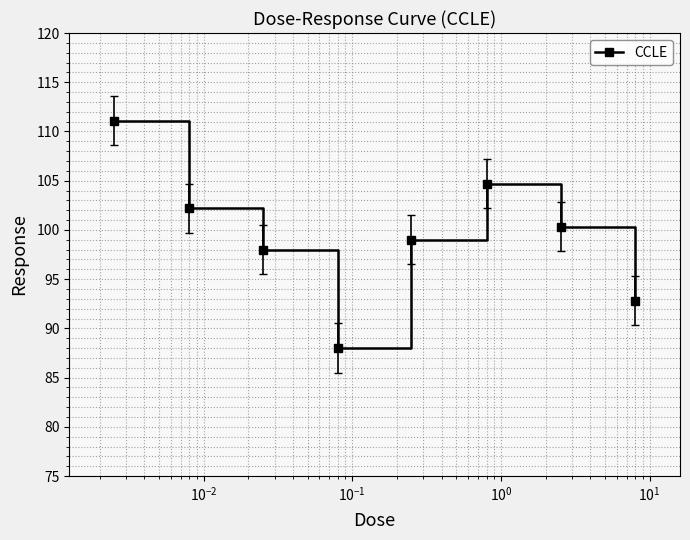

What is the difference between the second highest and minimum values?

16.7